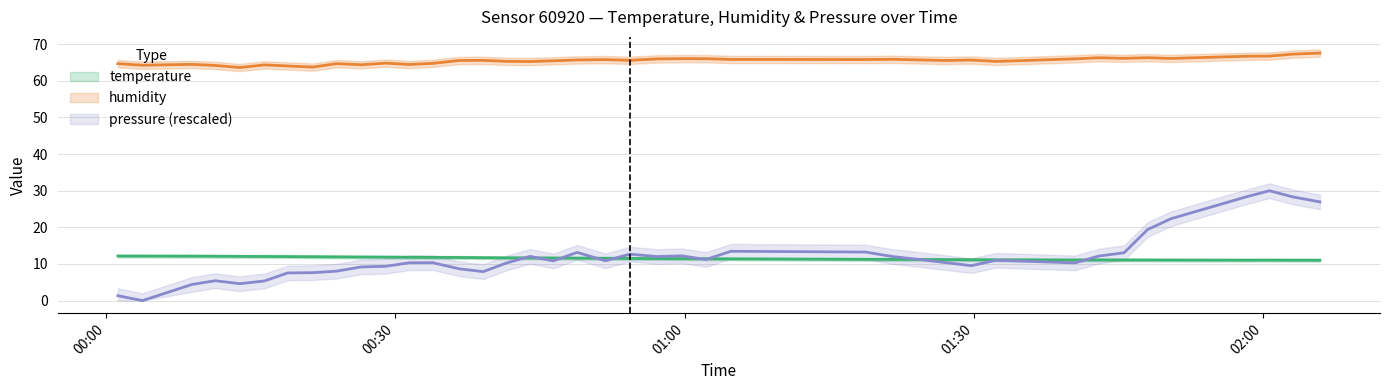

Where does the pressure_norm series first go above 10?

2023-05-03T00:31:28